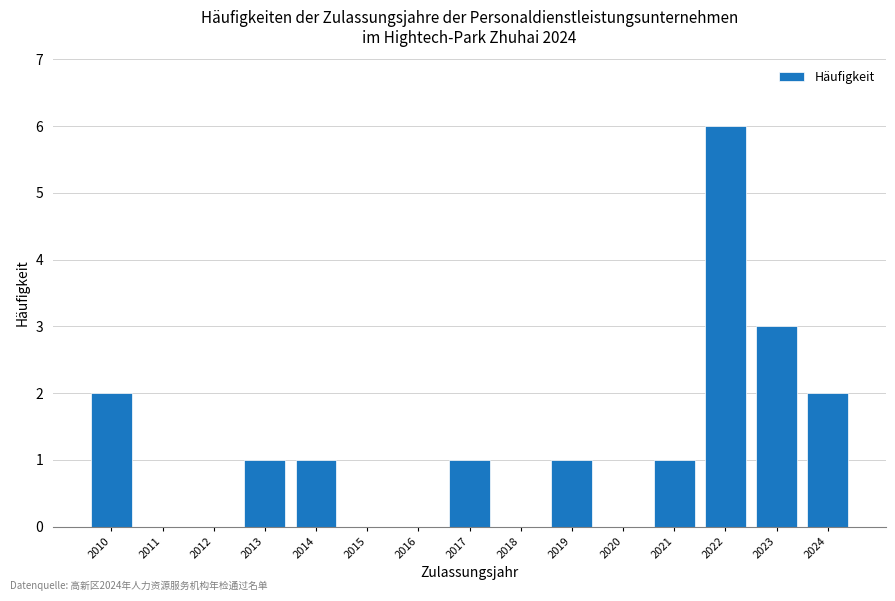

Reading left to right, extract all data points from this chart.

2010=2	2011=0	2012=0	2013=1	2014=1	2015=0	2016=0	2017=1	2018=0	2019=1	2020=0	2021=1	2022=6	2023=3	2024=2